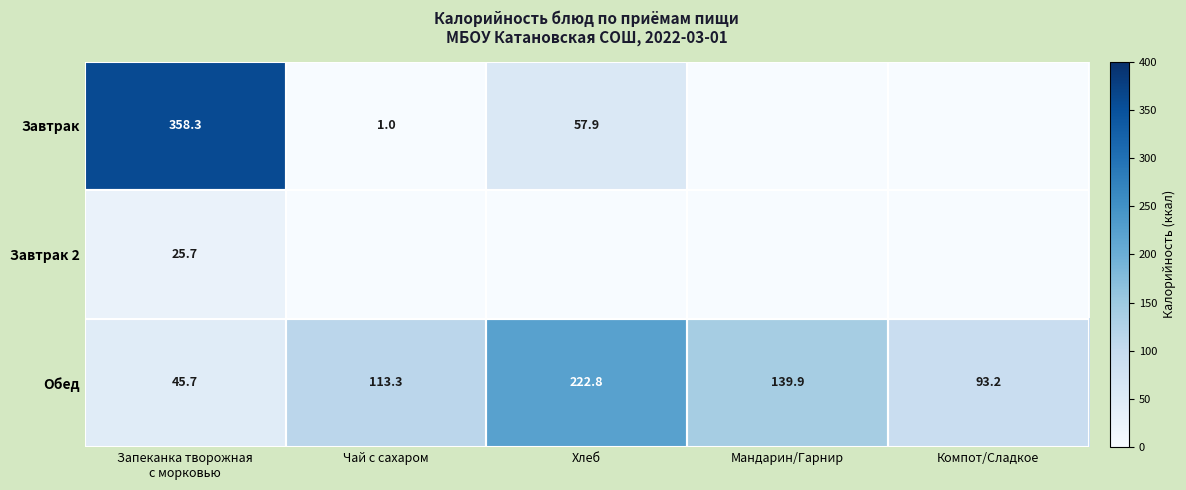

What is the difference between the maximum and minimum values in the Обед series?

177.1